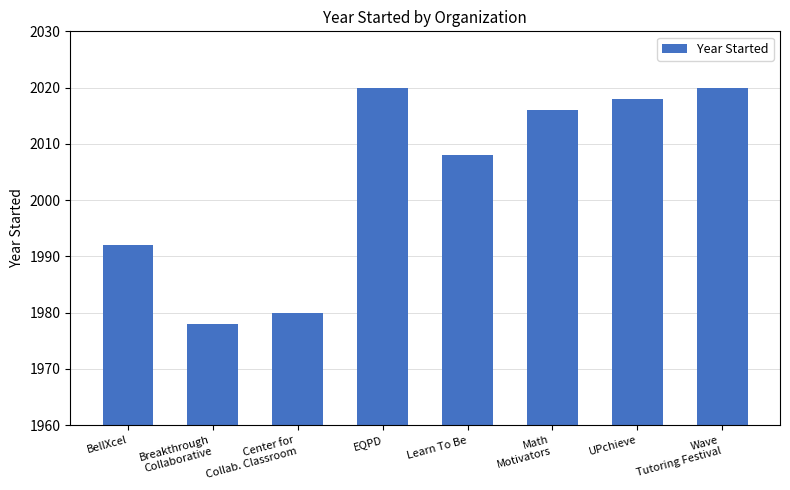

Is it true that the value at UPchieve is 2018?

True